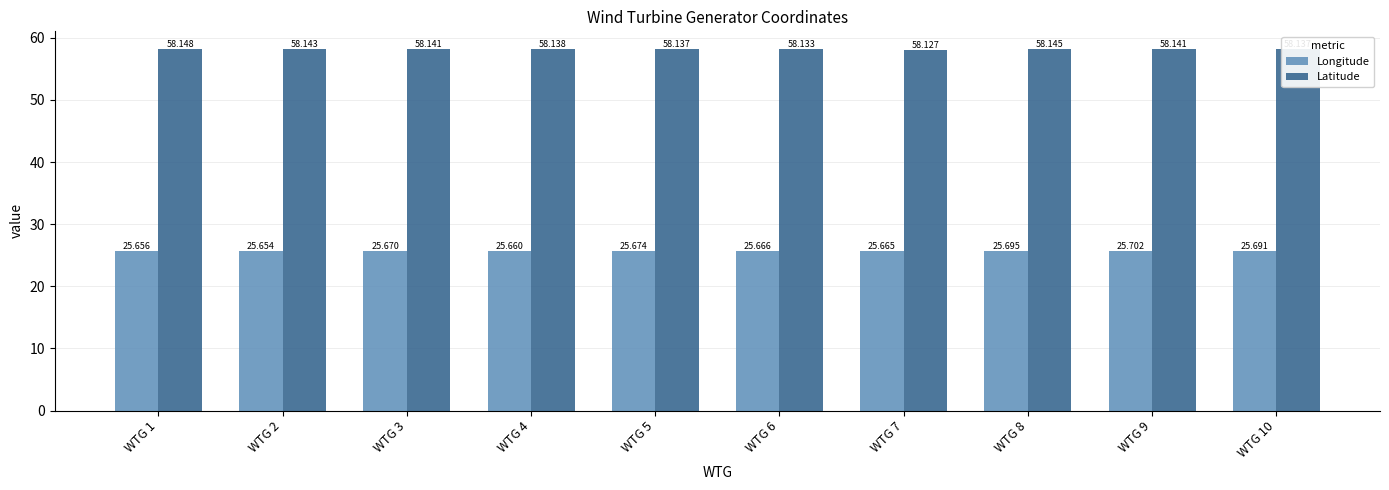

Which label corresponds to the smallest value in the chart?

WTG 2